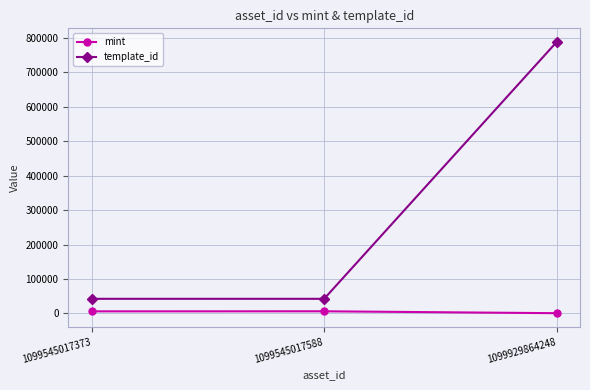

What is the difference between the maximum and minimum values in the template_id series?

746445